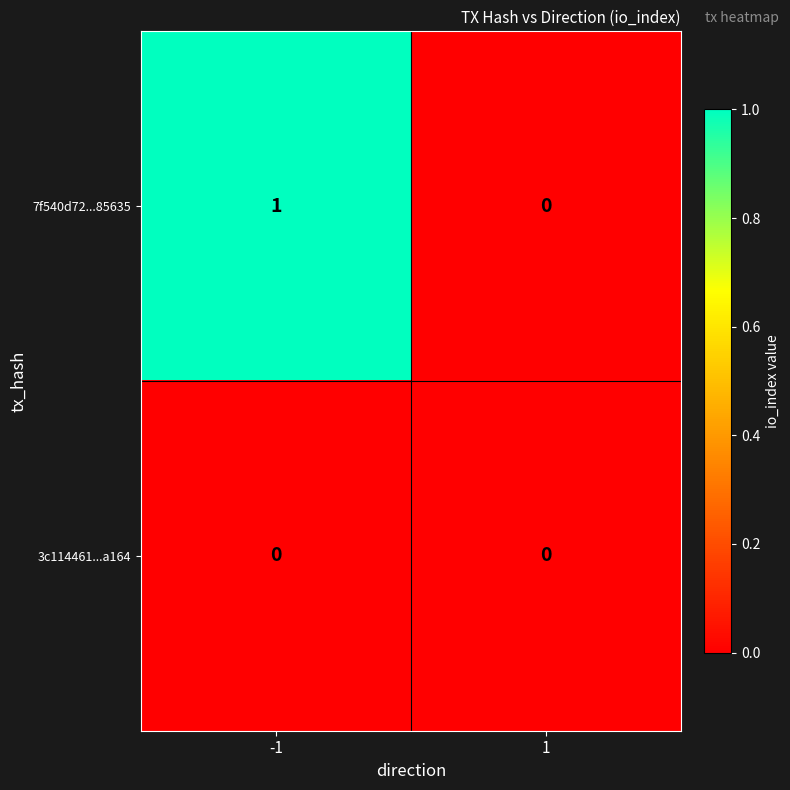

List the series in order of their peak value, lowest first.

3c114461...a164, 7f540d72...85635